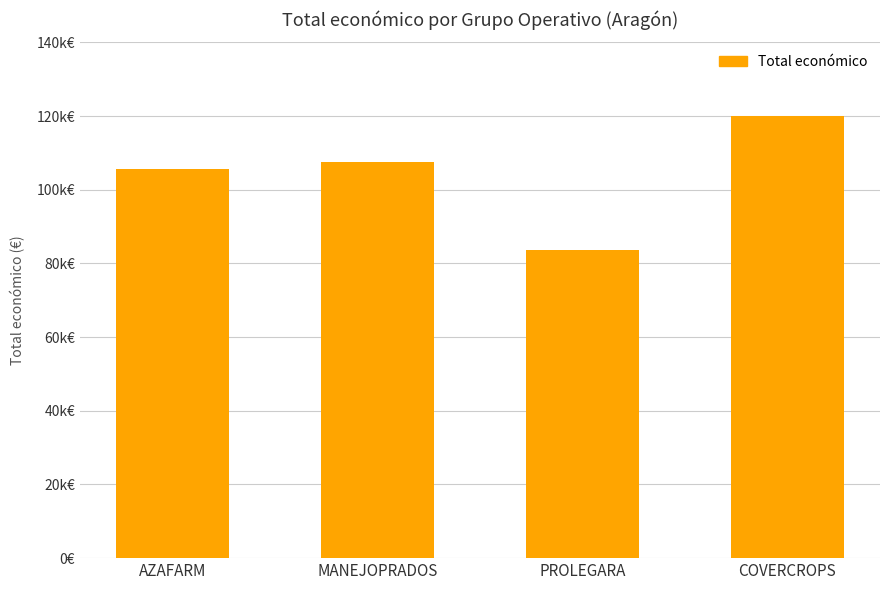

What is the change in value from MANEJOPRADOS to PROLEGARA?

-23909